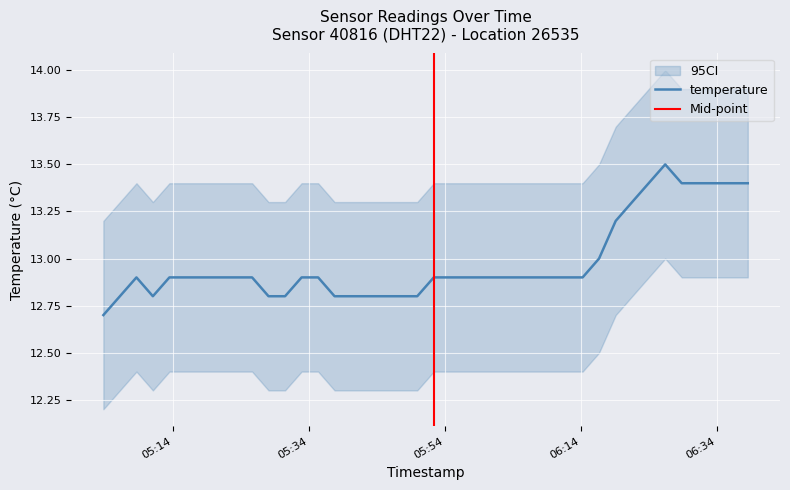

What is the highest value of the temperature series?

13.5